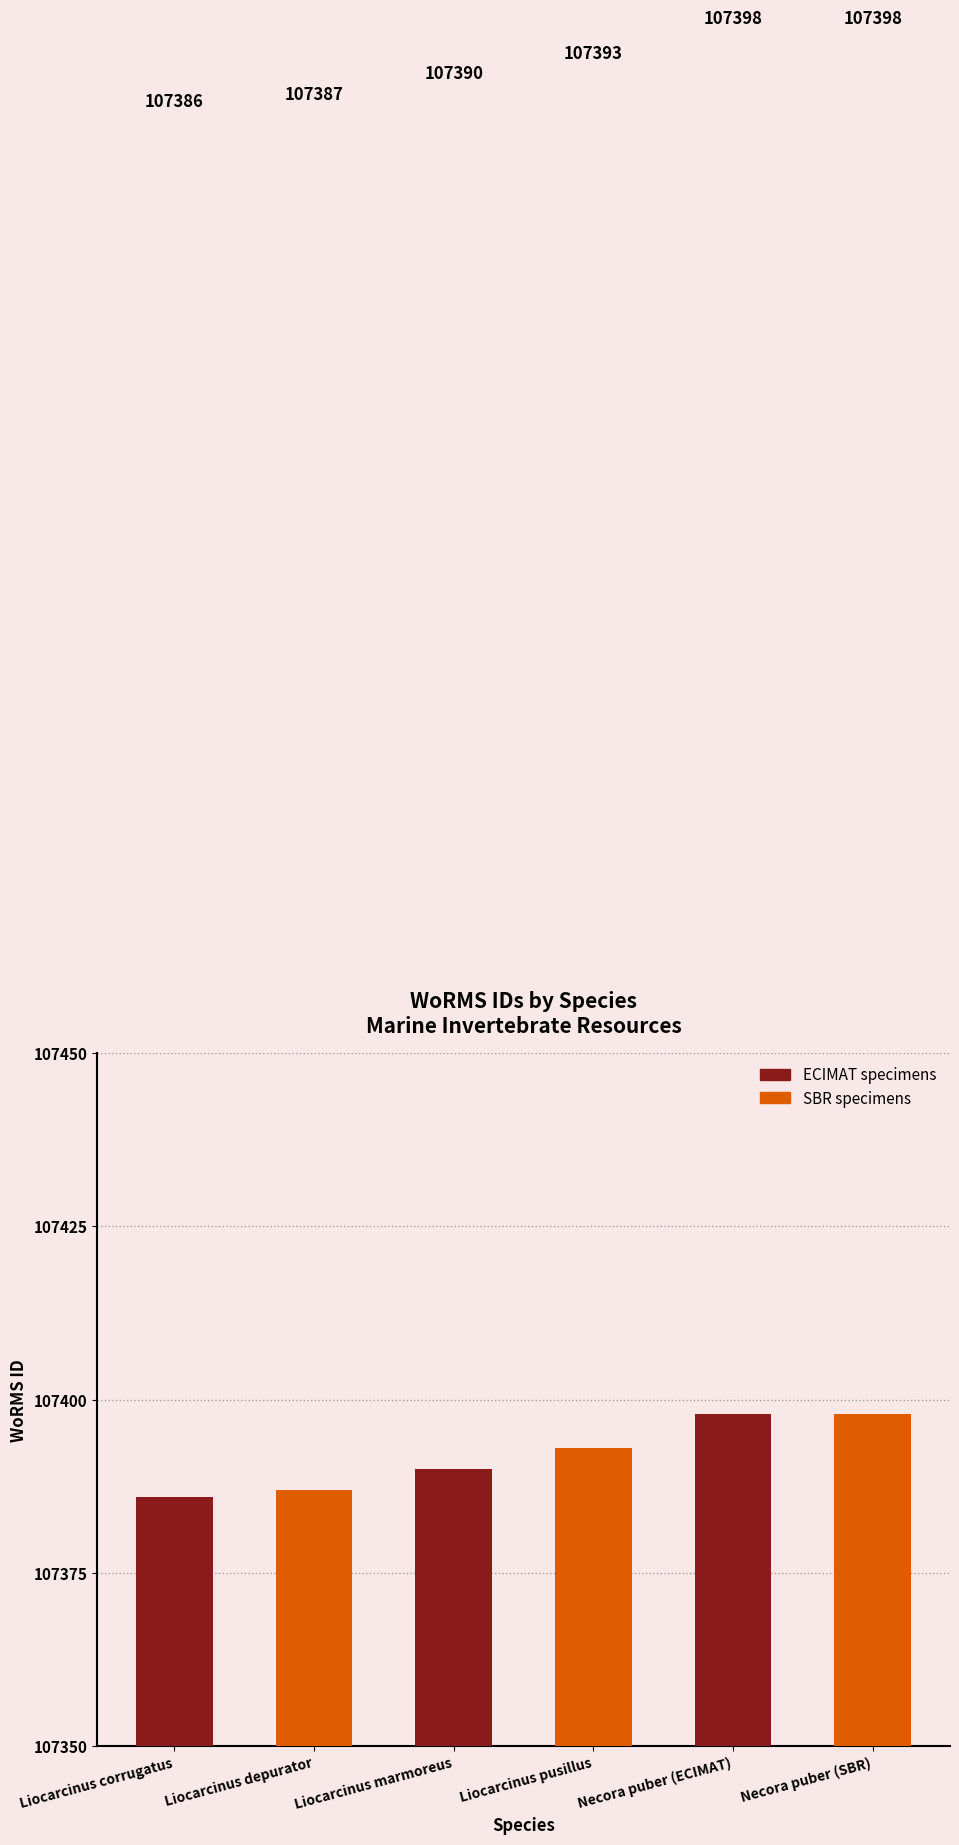

What is the difference between the values at Necora puber (ECIMAT) and Liocarcinus marmoreus?

8